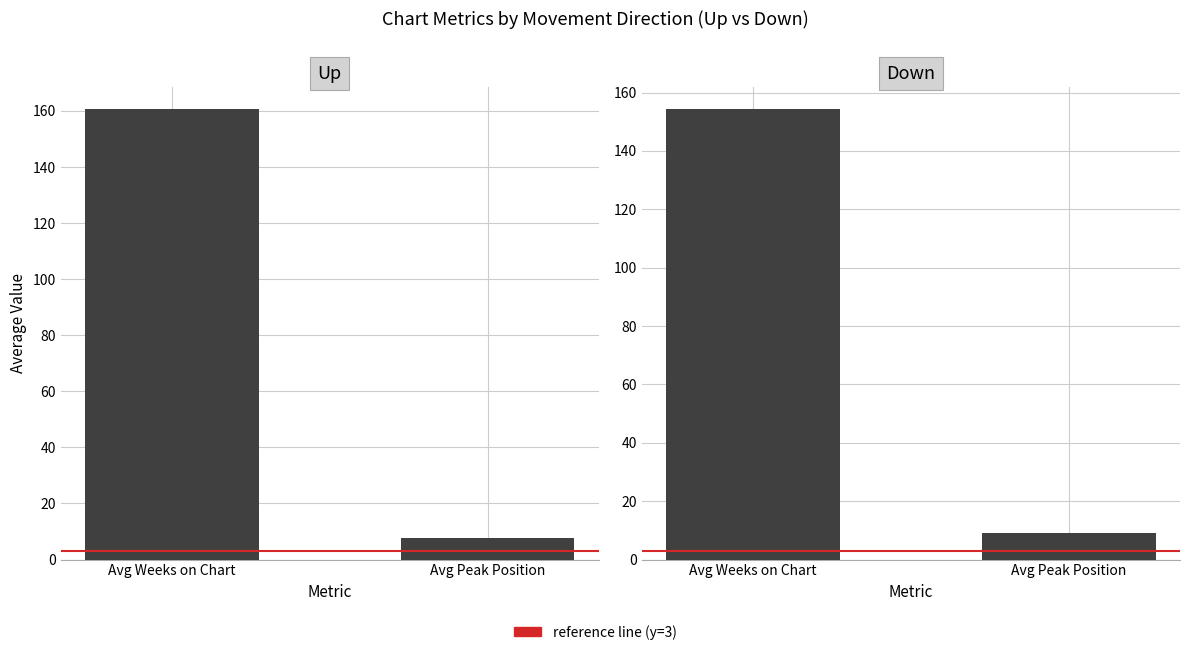

Reading left to right, transcribe all the data shown in this chart.

reference line: Avg Weeks on Chart=3.0	Avg Peak Position=3.0
up: Avg Weeks on Chart=160.5	Avg Peak Position=7.8
down: Avg Weeks on Chart=154.2	Avg Peak Position=9.1